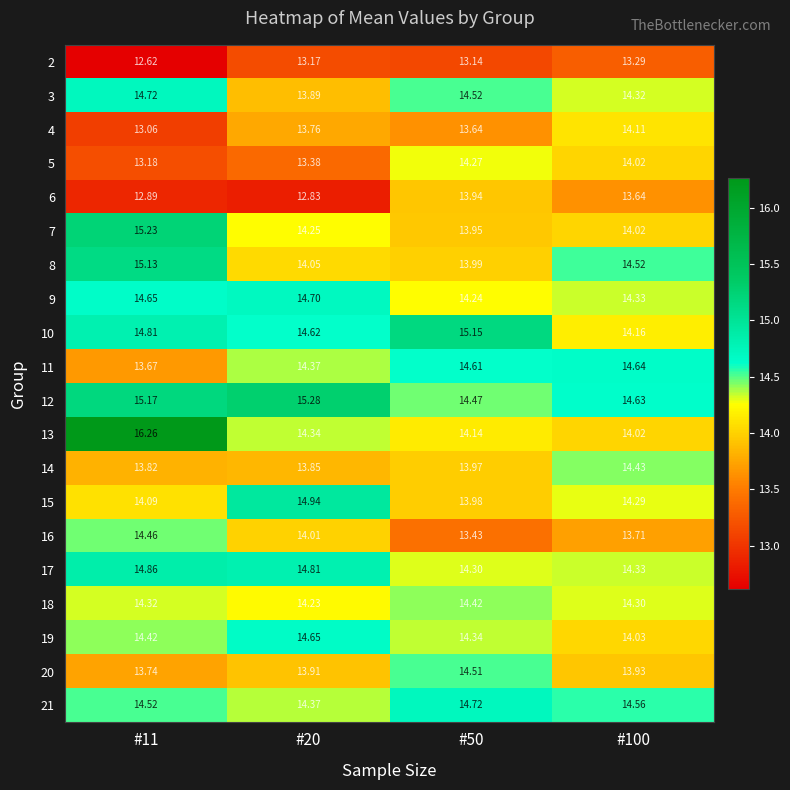

Is the value of 20 at #11 greater than the value of 16 at #20?

No